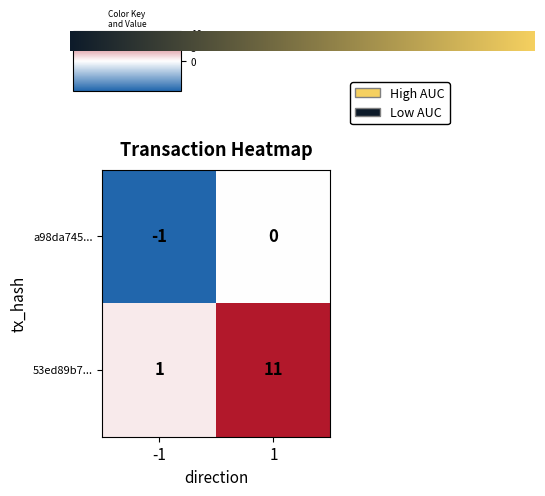

Which label corresponds to the smallest value in the chart?

-1